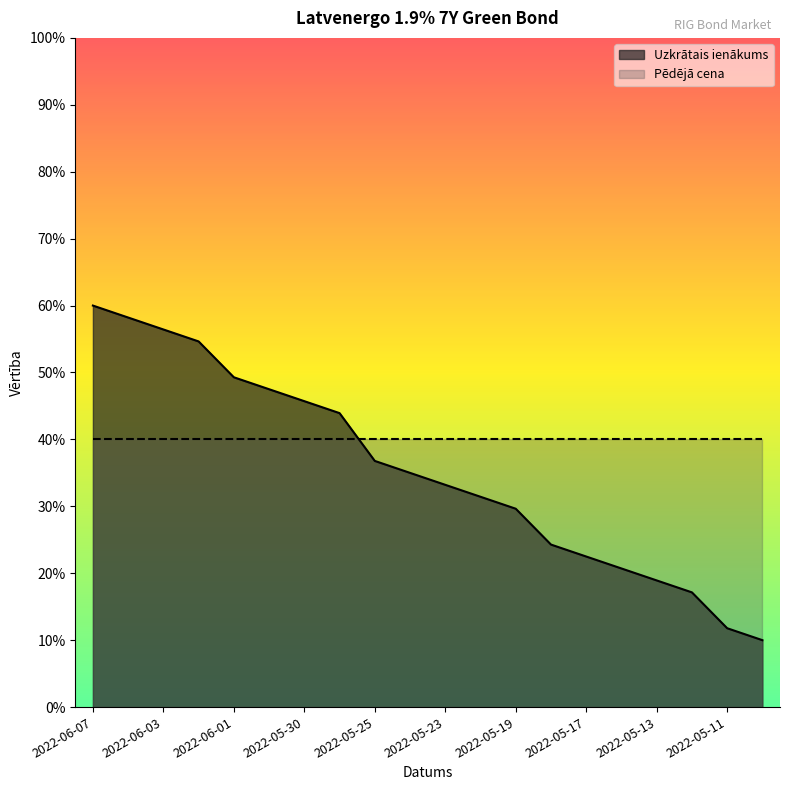

What is the label of the 20th point from the left?

2022-05-10